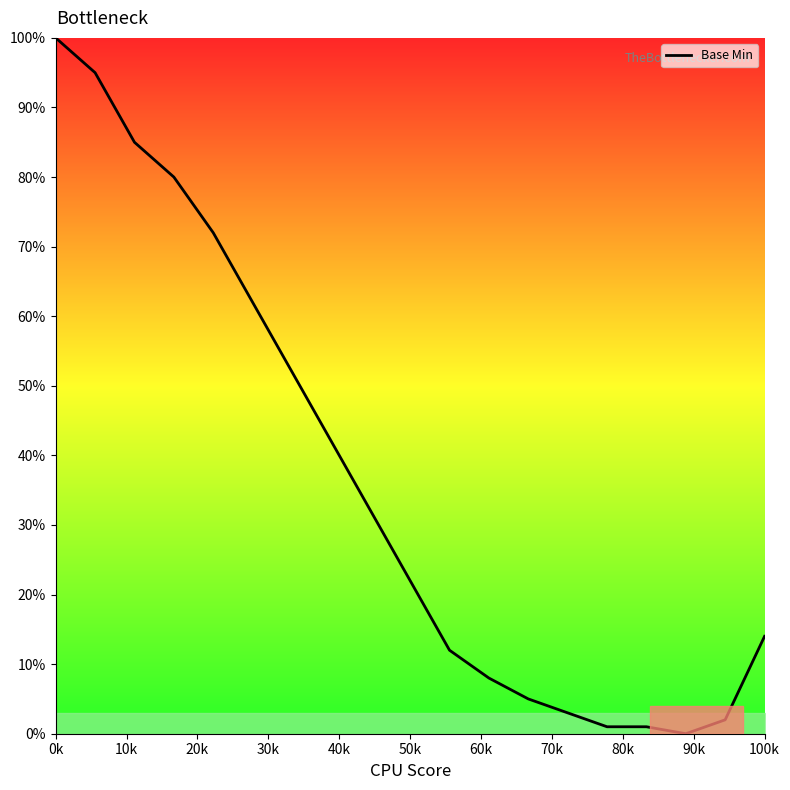

What is the maximum value shown in the chart?

100